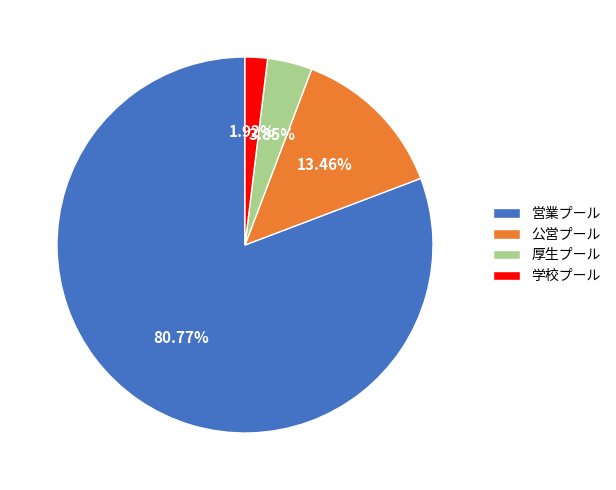

Which slice is the largest?

営業プール